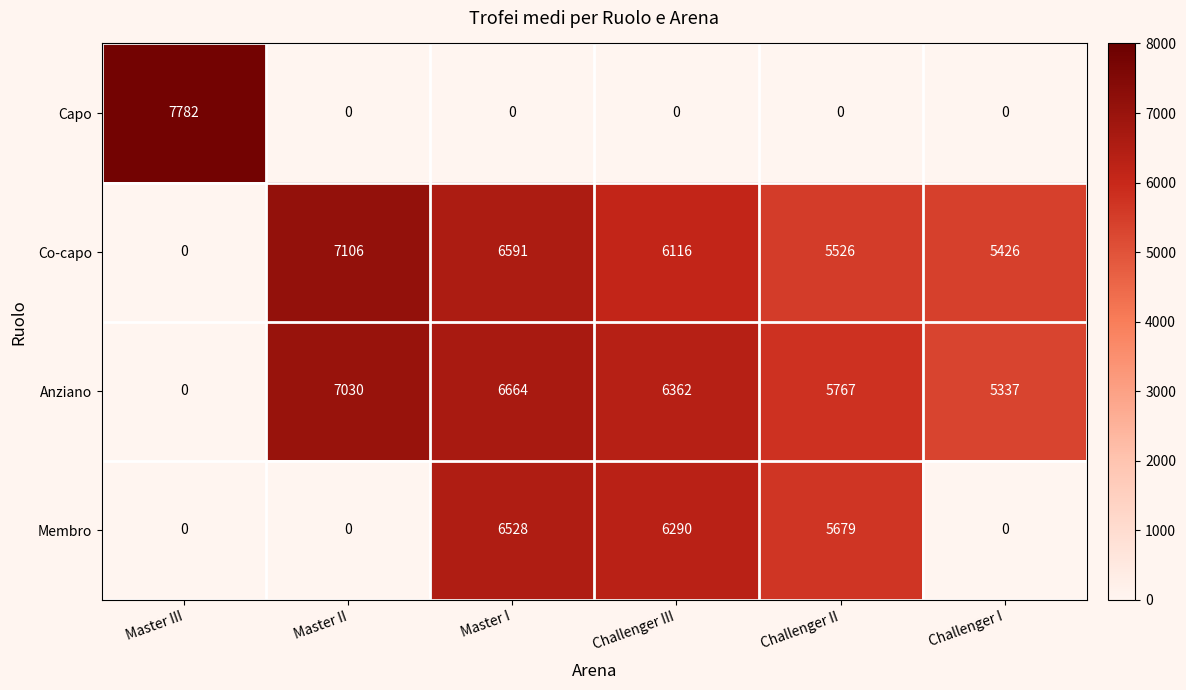

Reading left to right, list all the values displayed in this chart.

Capo: 7782	0	0	0	0	0
Co-capo: 0	7106	6591	6116	5526	5426
Anziano: 0	7030	6664	6362	5767	5337
Membro: 0	0	6528	6290	5679	0